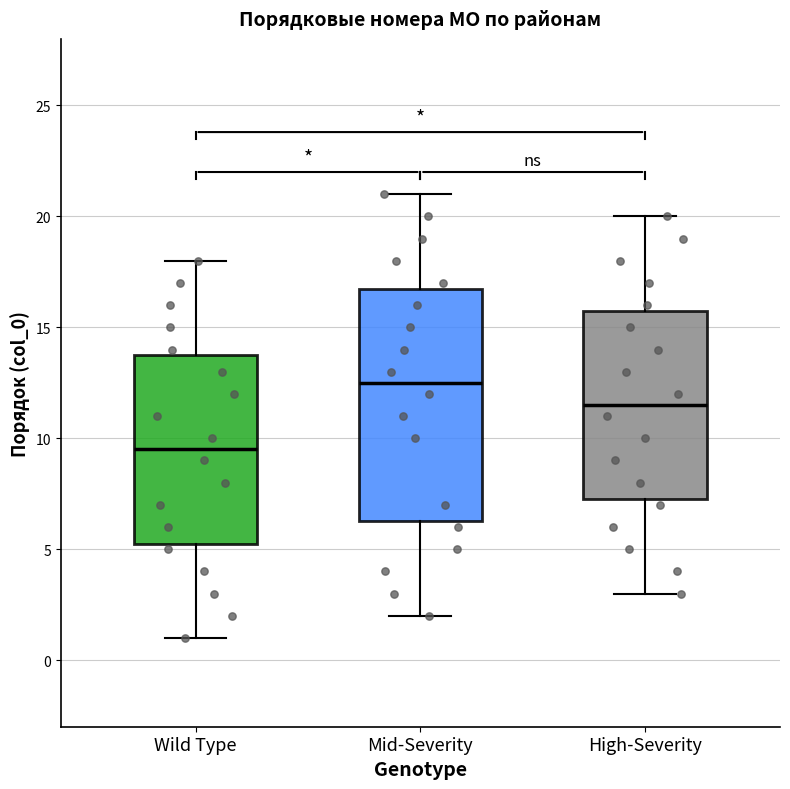

Which box's median line is the lowest?

Wild Type